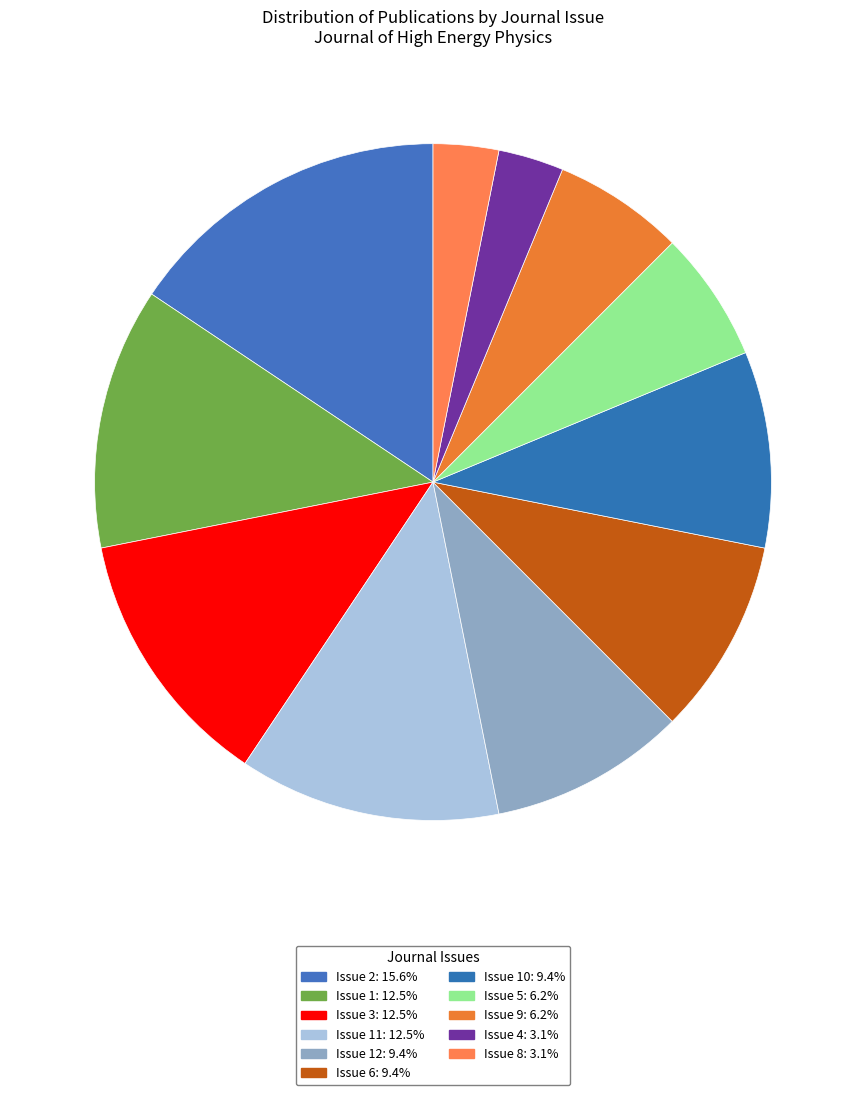

What is the largest slice in the pie chart?

Issue 2